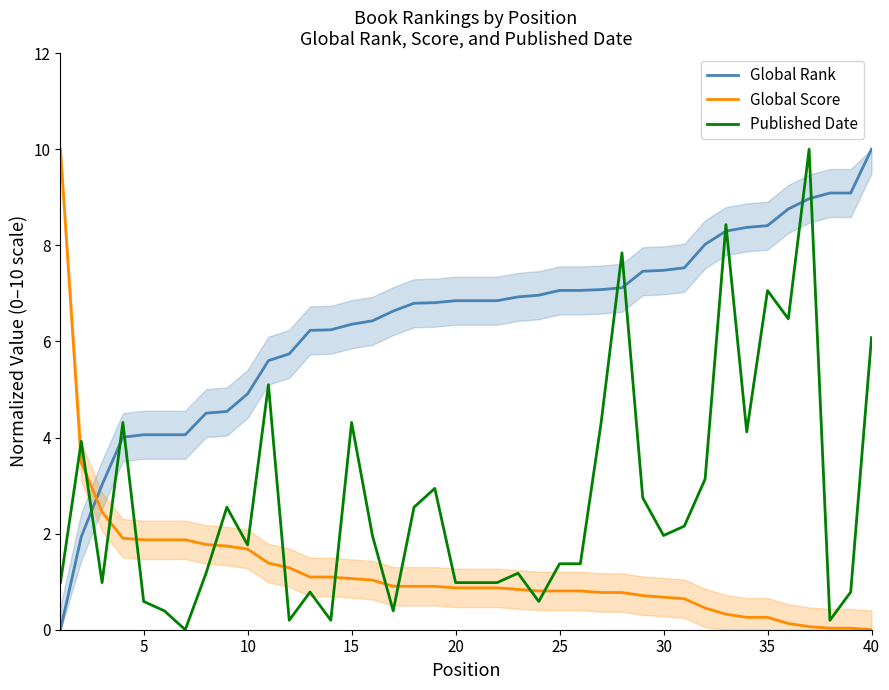

What is the difference between the second highest and second lowest values in the Global Score series?

3.5